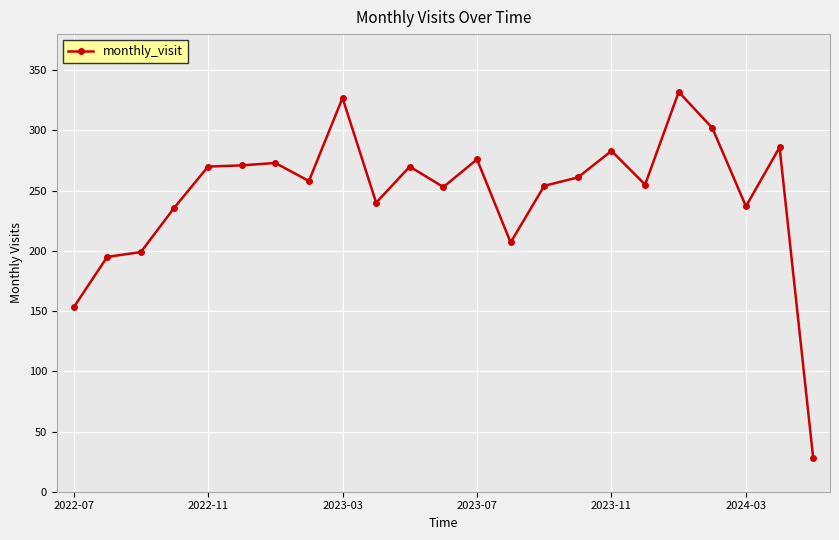

True or false: the data has more than 2 interior local peaks.

True